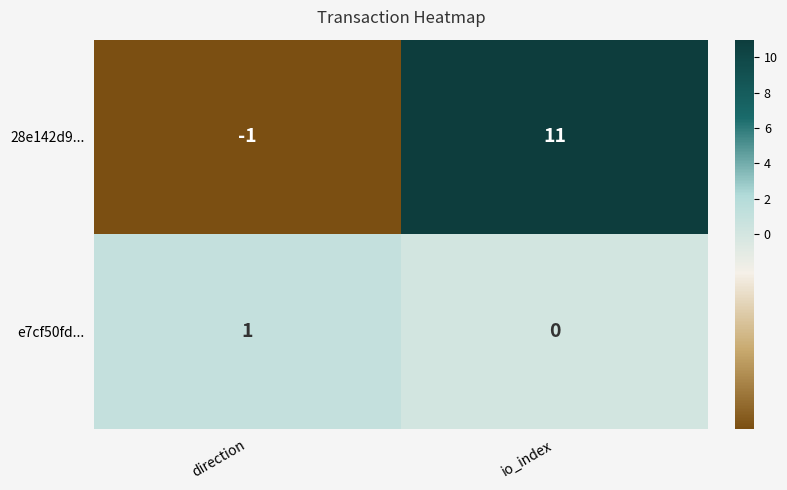

At io_index, list the series in order from smallest to largest.

e7cf50fd..., 28e142d9...